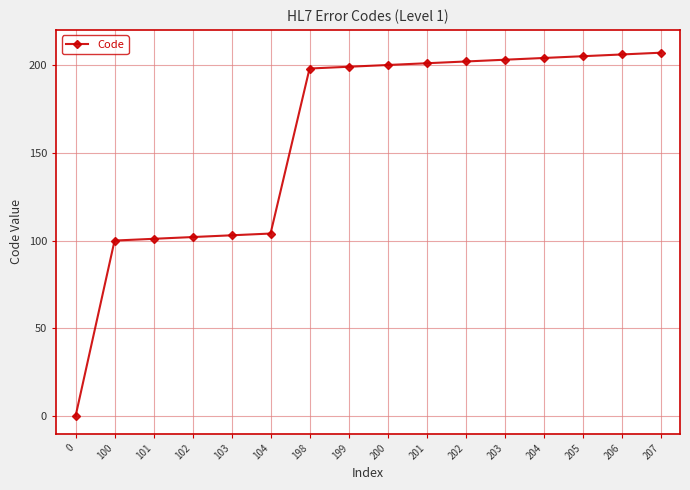

The value at 202 is 54. True or false?

False